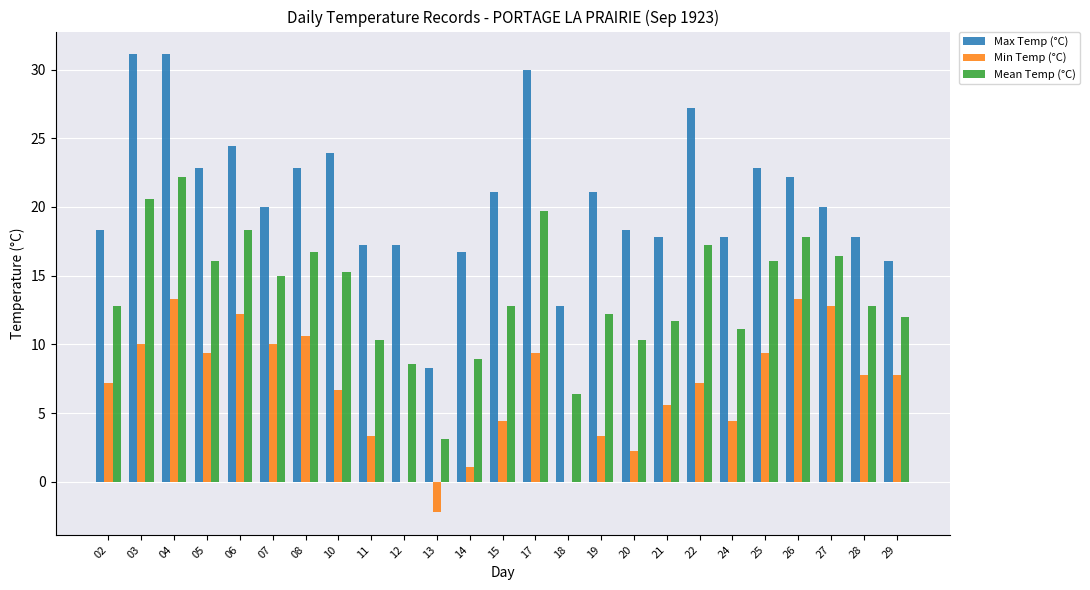

Between 11 and 25, which series saw the biggest shift?

Min Temp (°C)